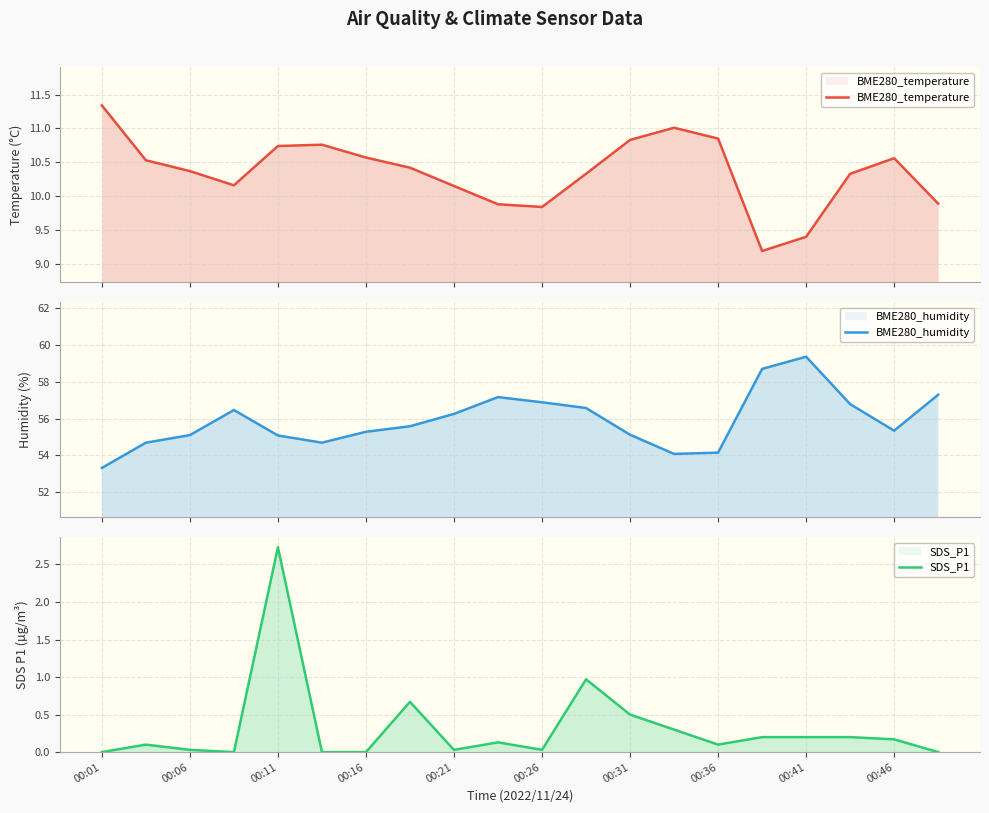

How many interior local valleys does the SDS_P1 series have?

4